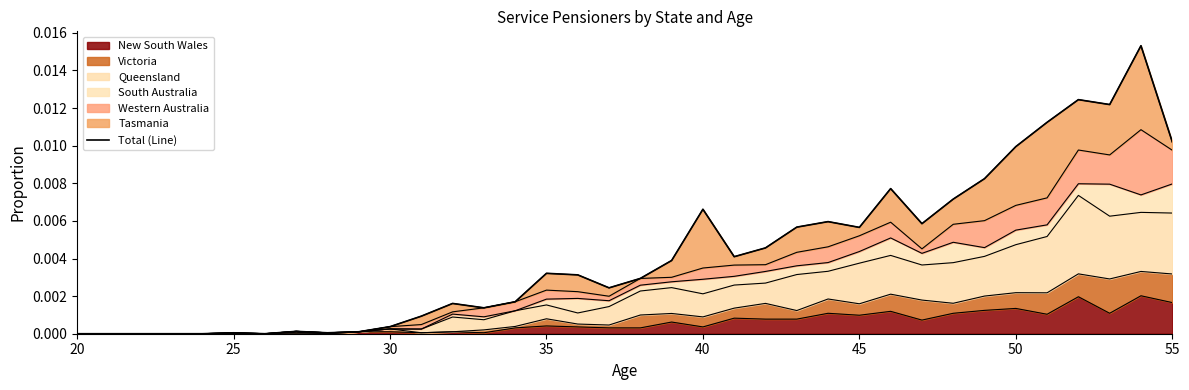

At which category does the chart reach its minimum across all series?

20